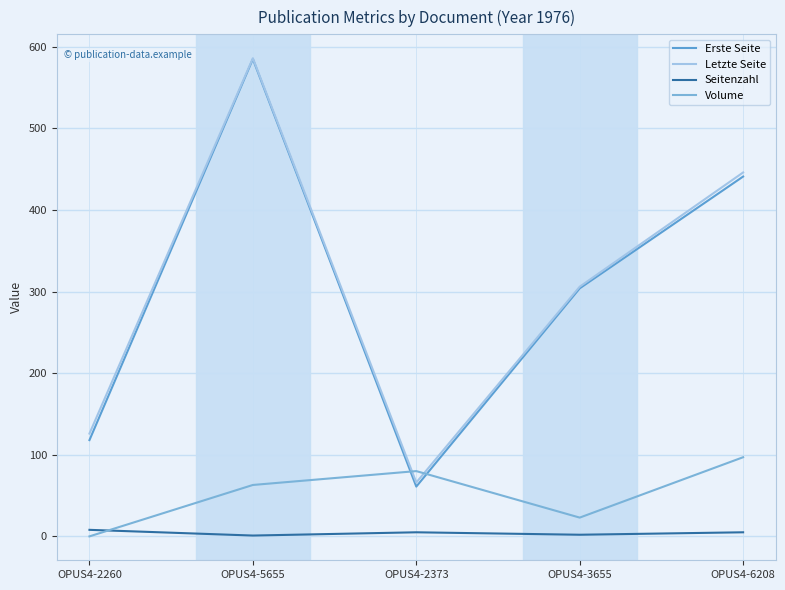

What is the label of the 3rd point from the left?

OPUS4-2373